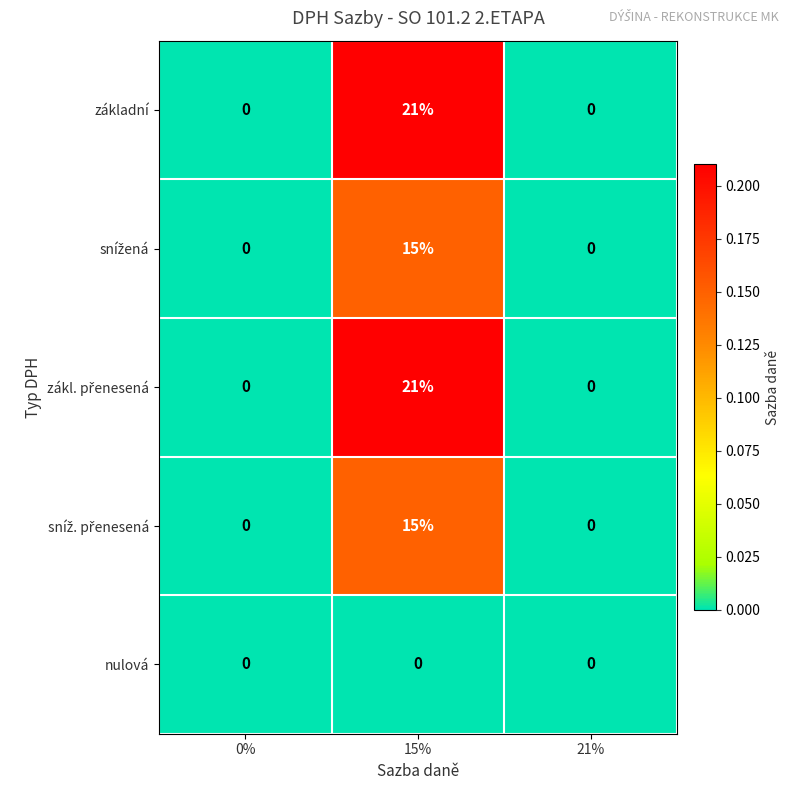

At which category is the sum across all series the highest?

15%